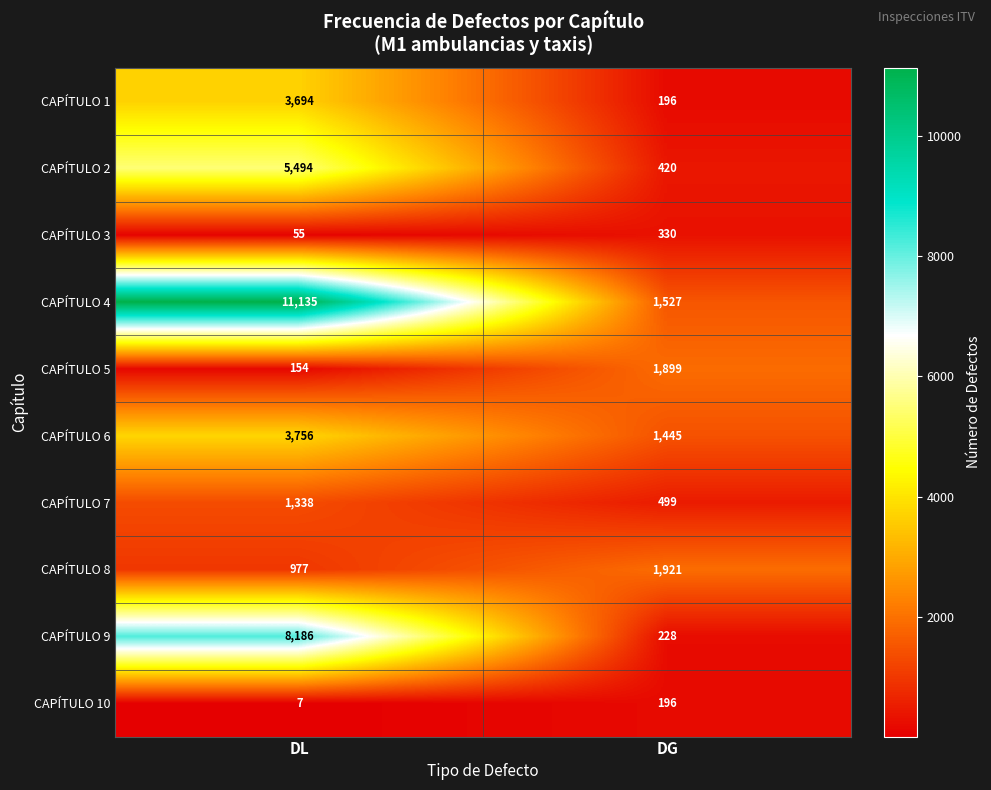

How many values in the CAPÍTULO 3 series are below 330?

1